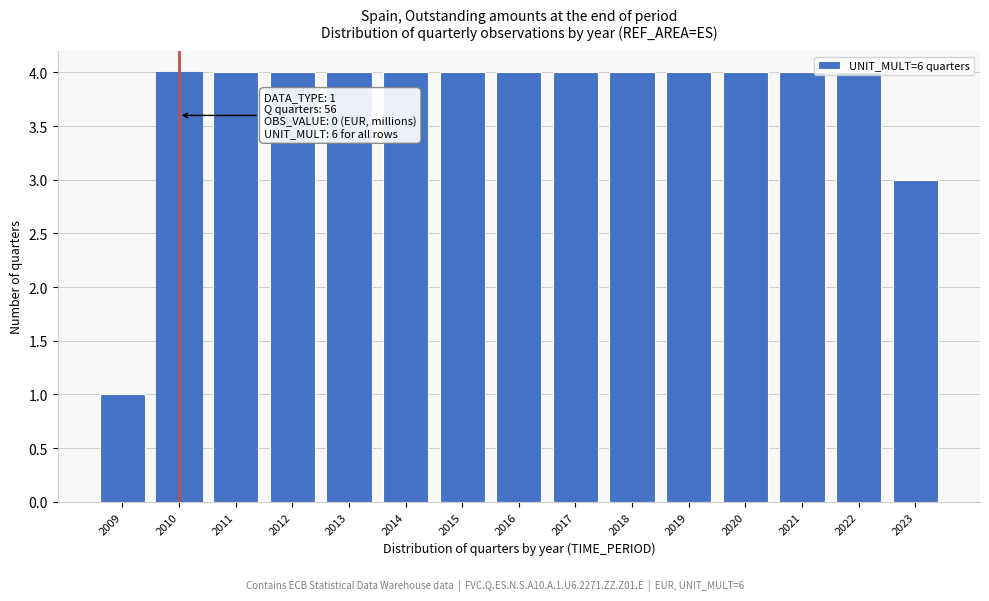

Between 2014 and 2009, which is larger?

2014